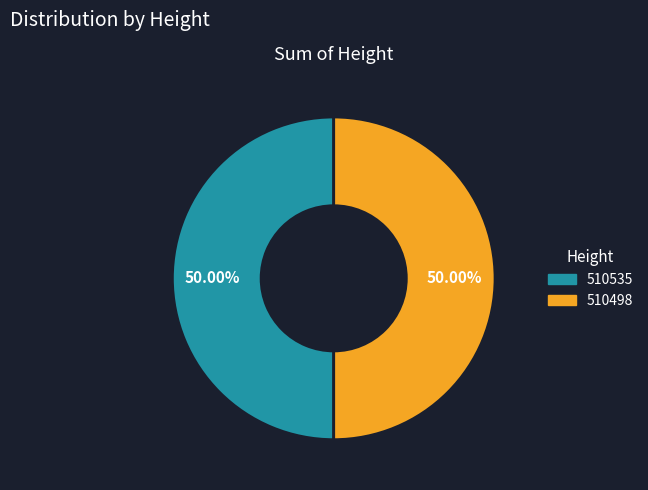

Count the number of slices in the pie.

2